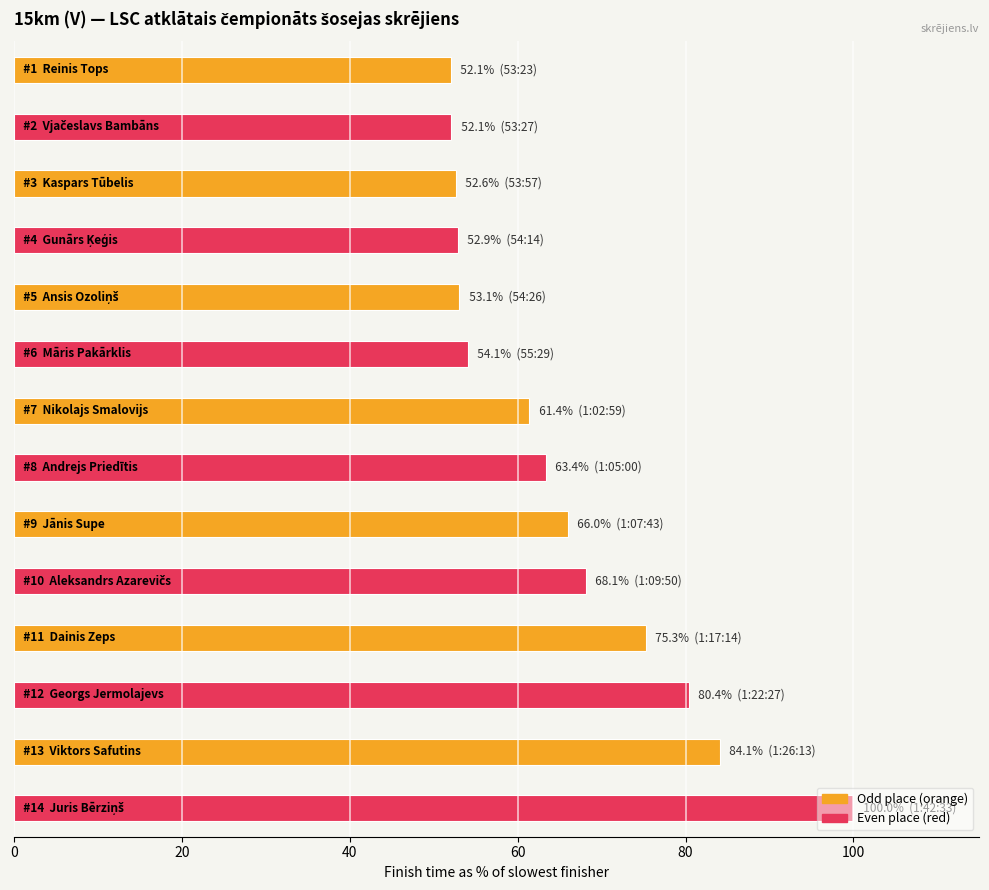

What is the greatest value displayed?

100.0